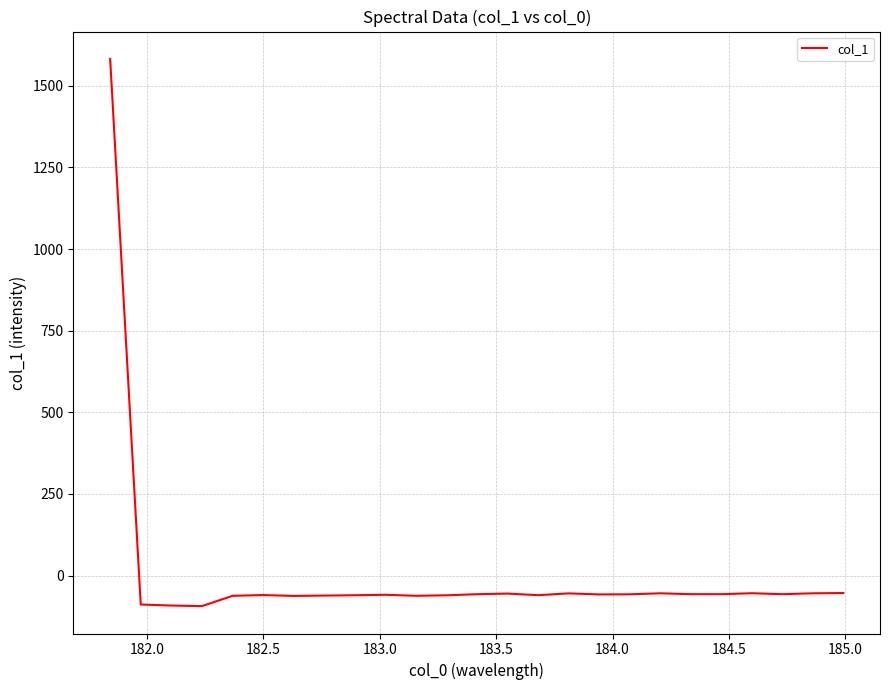

What is the maximum value shown in the chart?

1582.3